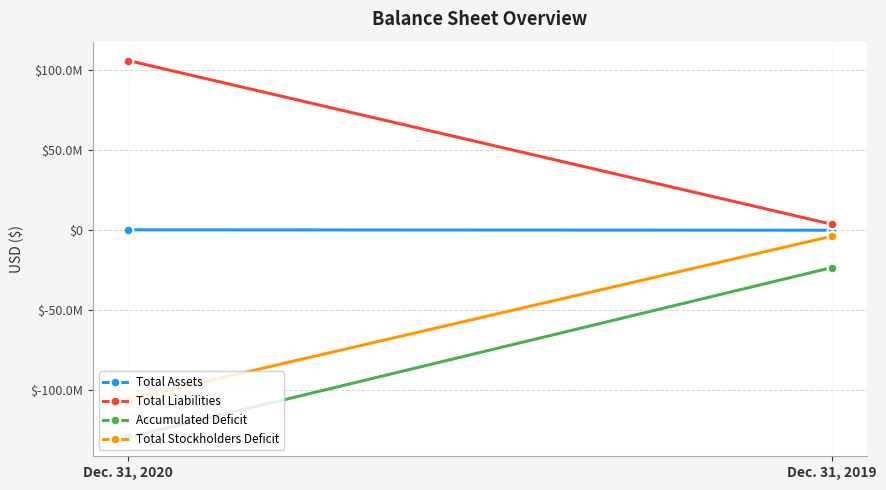

At which label does Accumulated Deficit reach its peak?

Dec. 31, 2019